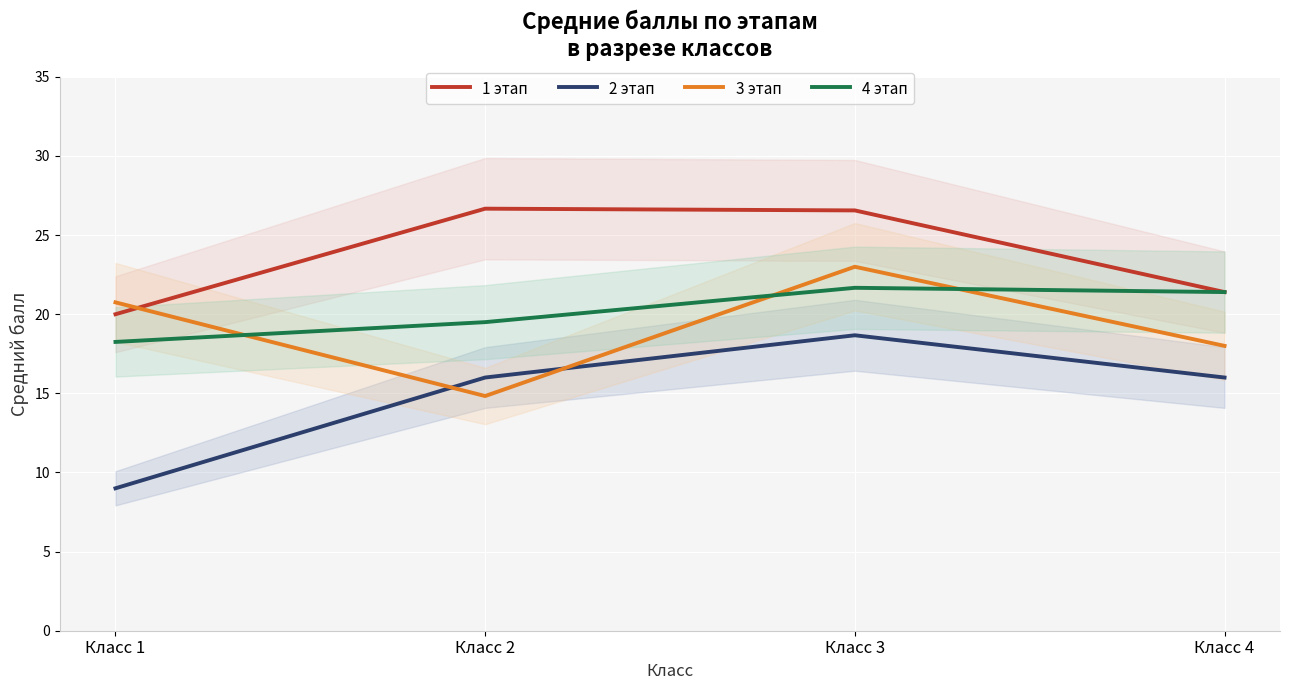

Where is the first local maximum for 2 этап?

Класс 3